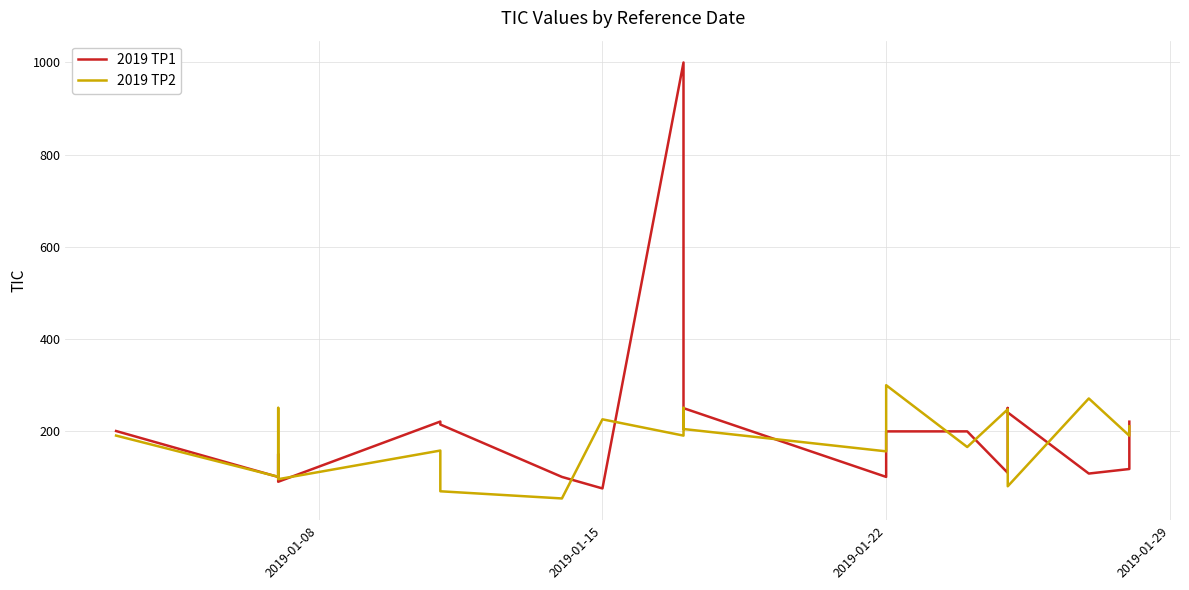

How many lines are shown in the chart?

2